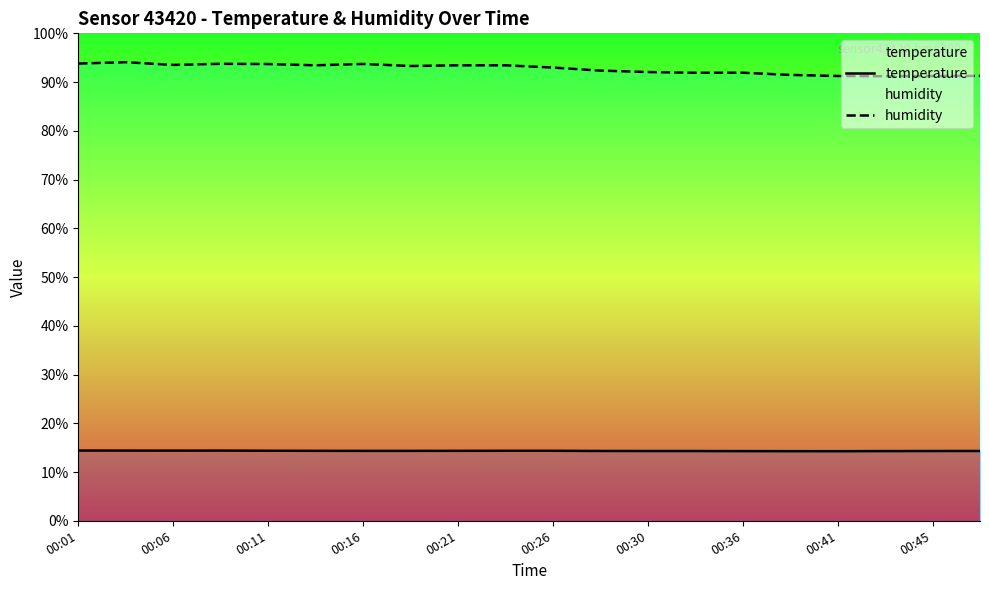

Reading left to right, list all the values displayed in this chart.

temperature: 14.4	14.4	14.4	14.4	14.4	14.3	14.3	14.3	14.3	14.4	14.4	14.3	14.3	14.3	14.3	14.3	14.3	14.3	14.3	14.3
humidity: 93.8	94.1	93.5	93.8	93.7	93.4	93.7	93.3	93.4	93.4	93.0	92.4	92.1	91.9	91.9	91.5	91.2	91.2	91.2	91.3